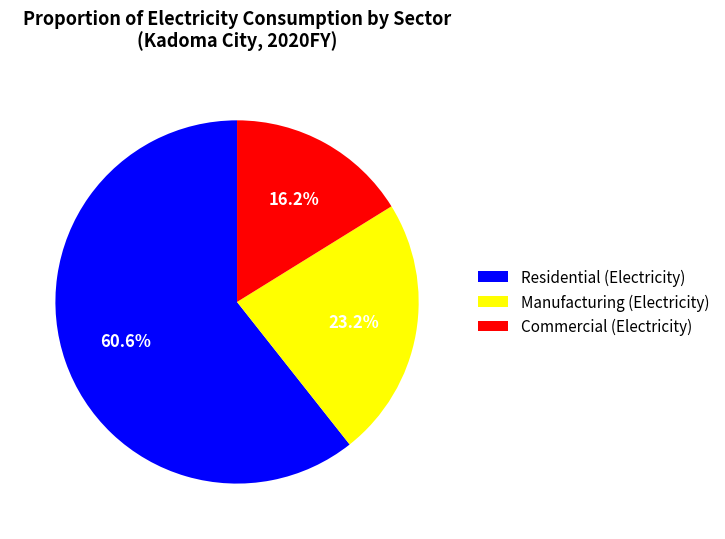

What is the smallest slice in the pie chart?

Commercial (Electricity)